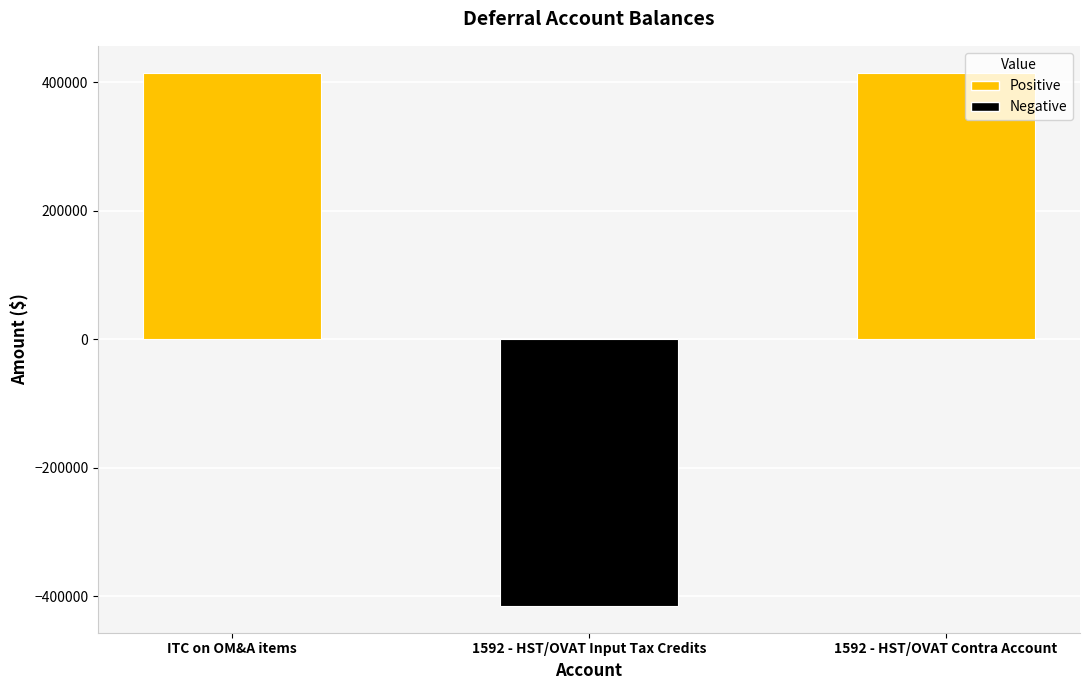

What is the label of the 3rd bar from the right?

ITC on OM&A items